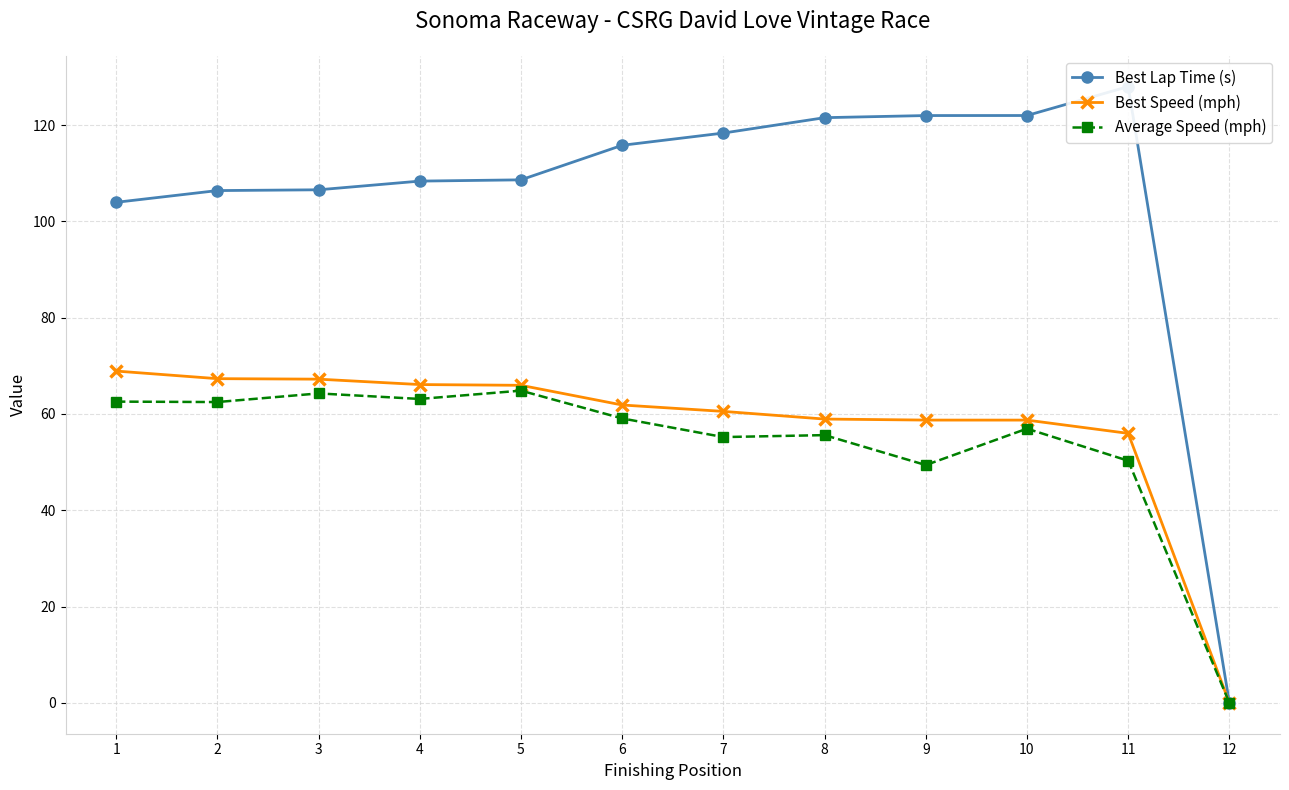

Reading right to left, list all the values displayed in this chart.

Best Lap Time (s): 0.0	128.0	122.0	122.0	121.5	118.3	115.8	108.6	108.4	106.6	106.4	104.0
Best Speed (mph): 0.0	56.0	58.7	58.7	58.9	60.5	61.9	66.0	66.1	67.2	67.3	68.9
Average Speed (mph): 0.0	50.3	57.0	49.4	55.6	55.2	59.1	64.8	63.1	64.3	62.5	62.6